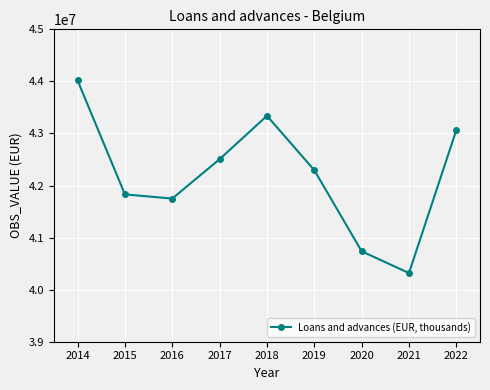

At which category does the data reach its first local peak?

2018